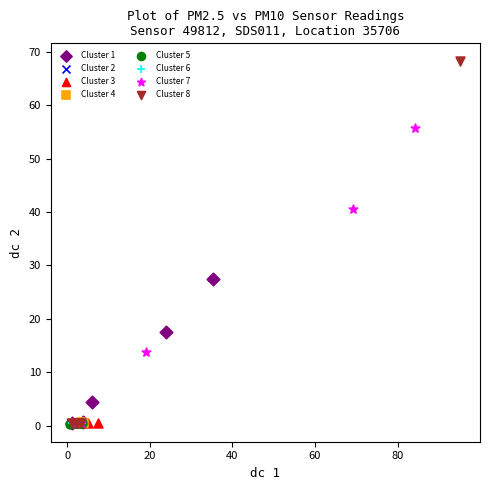

What are all the series names shown in the legend?

Cluster 1, Cluster 2, Cluster 3, Cluster 4, Cluster 5, Cluster 6, Cluster 7, Cluster 8